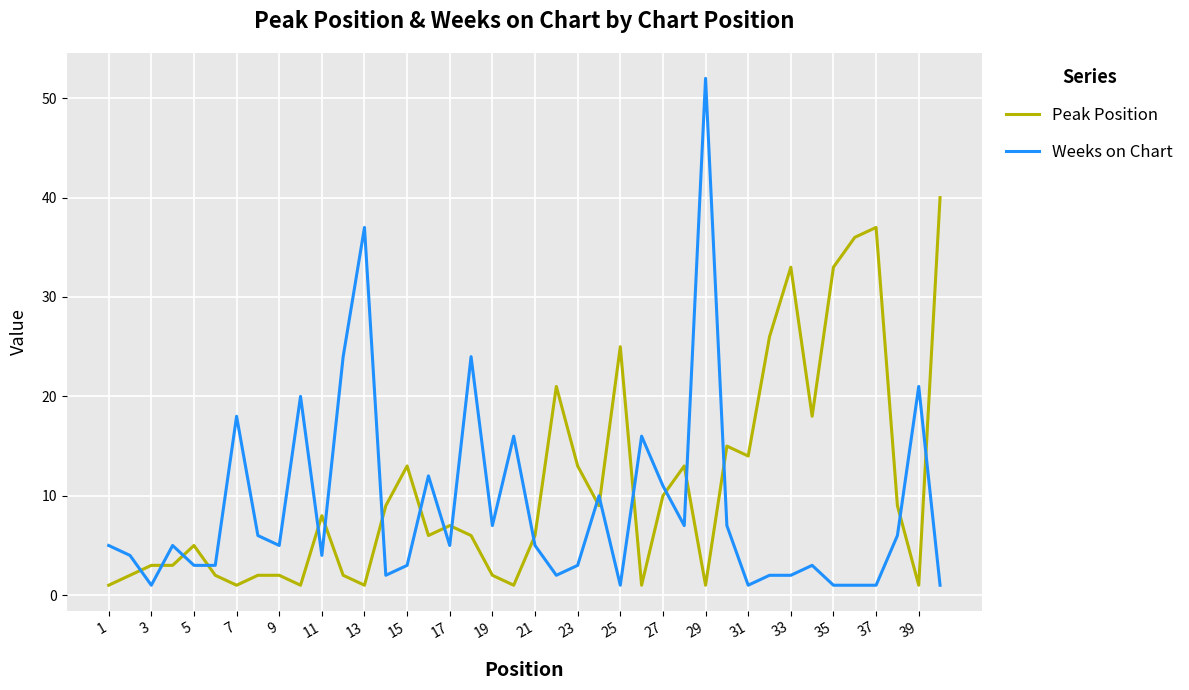

Rank the series by their maximum value, from highest to lowest.

Weeks on Chart, Peak Position